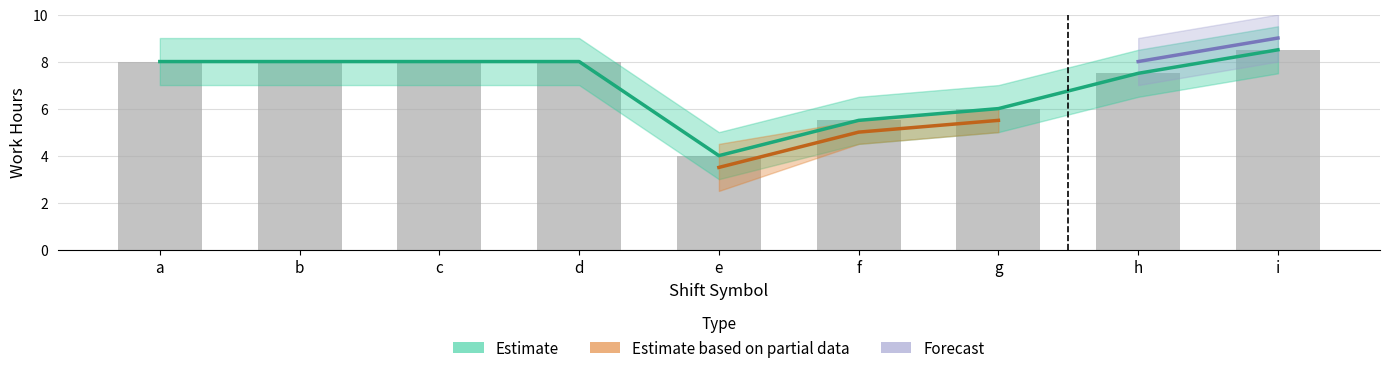

What is the smallest value displayed?

4.0